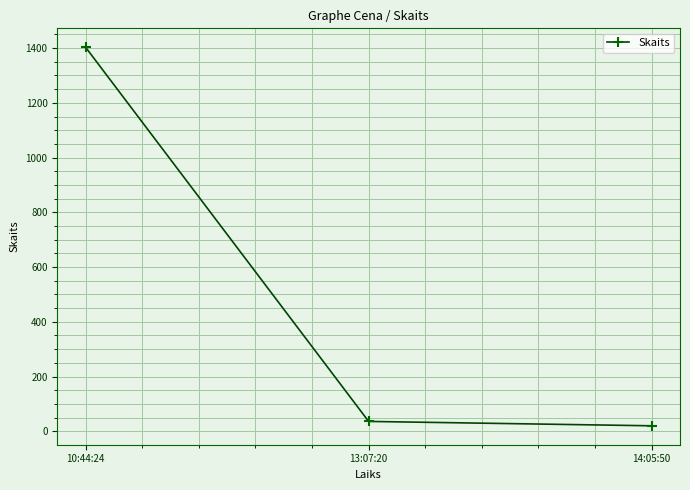

Which category has the highest value across all series?

10:44:24